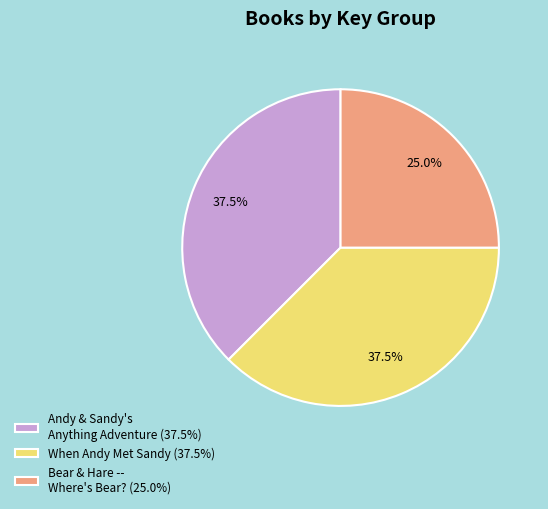

What portion of the pie excludes When Andy Met Sandy (37.5%)?

62.5%